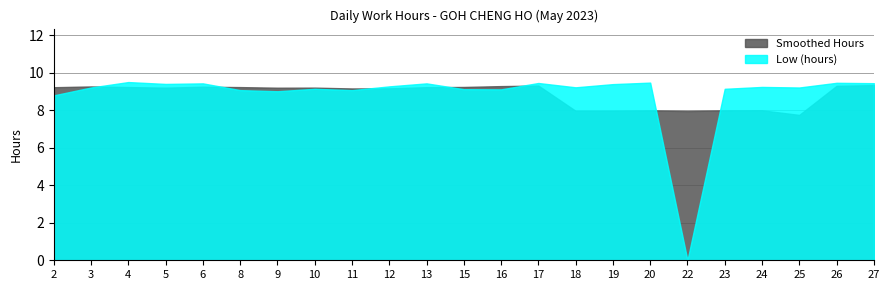

Does the chart have visible grid lines?

Yes